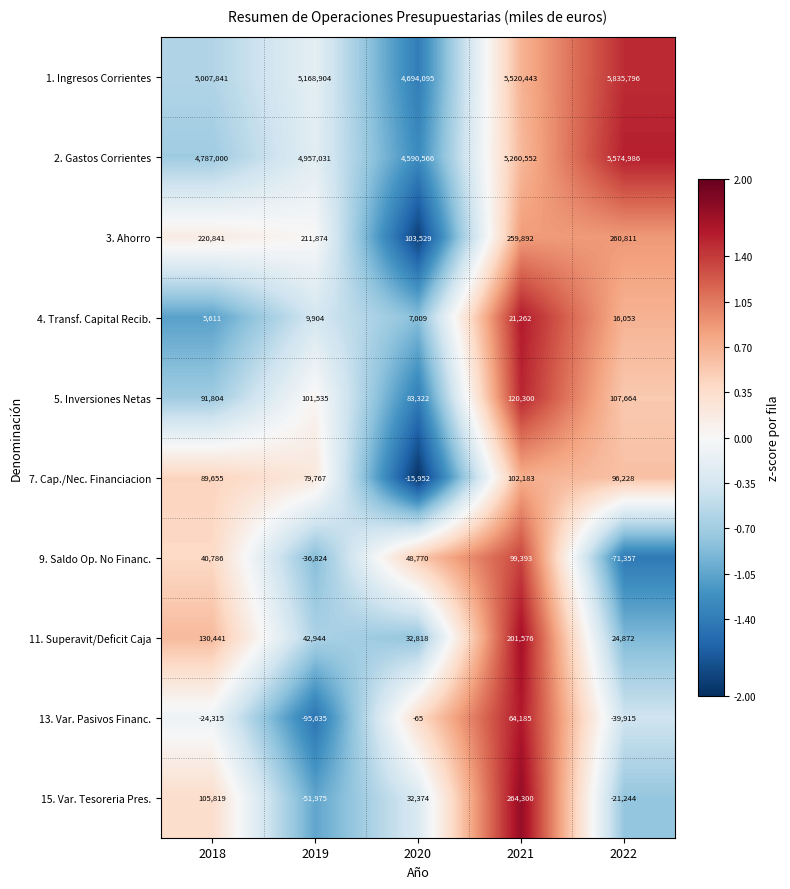

What is the total value across all series at 2022?

11783894